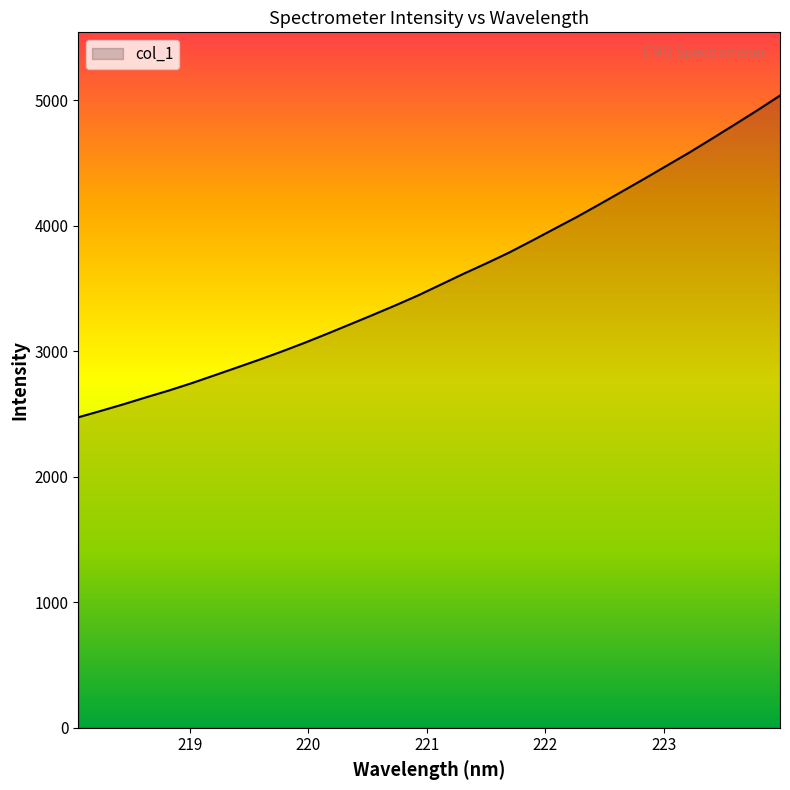

What is the maximum value shown in the chart?

5038.3